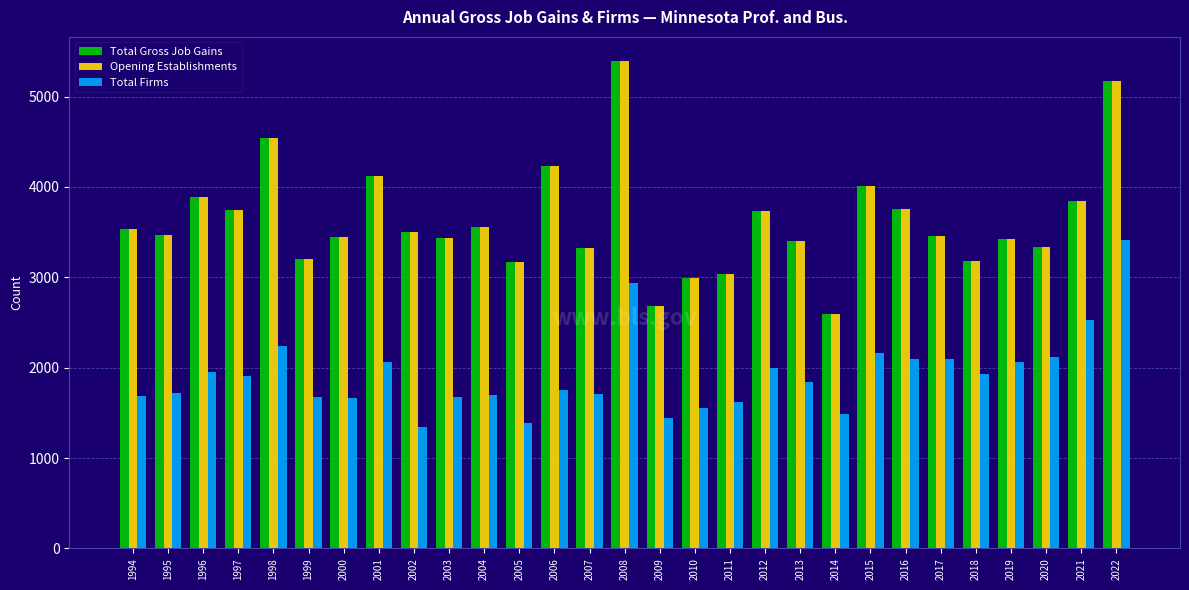

What is the smallest value displayed?

1345